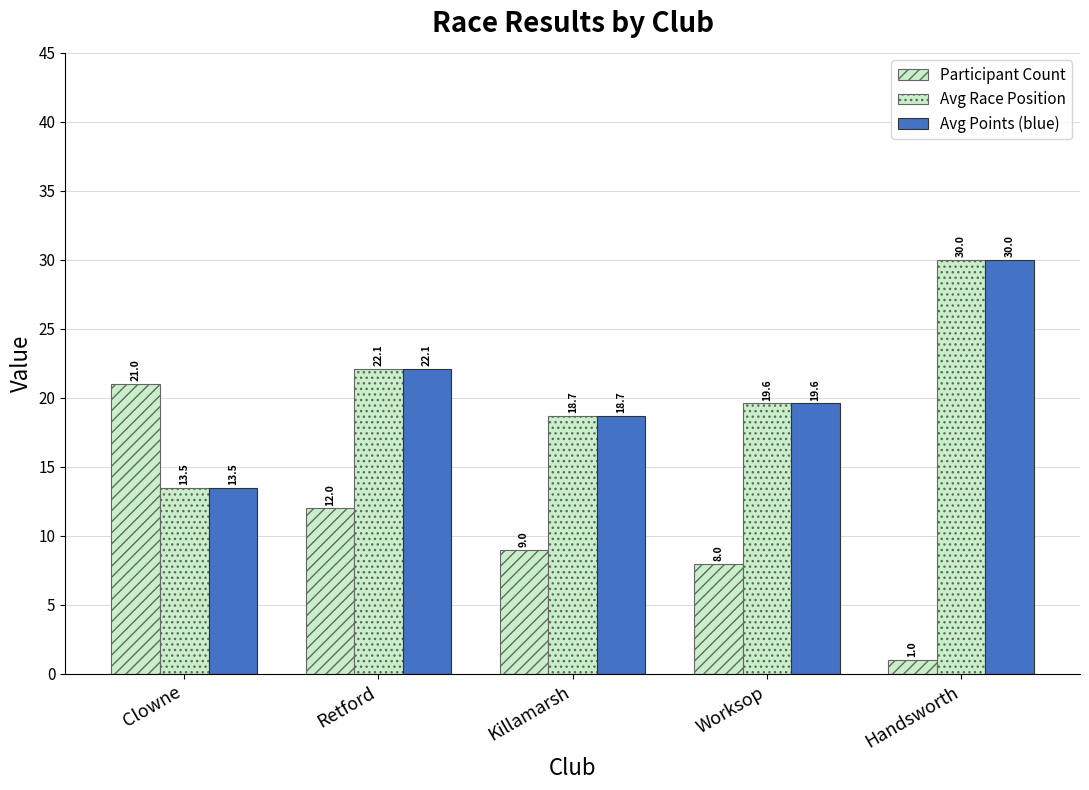

Reading left to right, extract all data points from this chart.

Participant Count: 21.0	12.0	9.0	8.0	1.0
Avg Race Position: 13.5	22.1	18.7	19.6	30.0
Avg Points (blue): 13.5	22.1	18.7	19.6	30.0